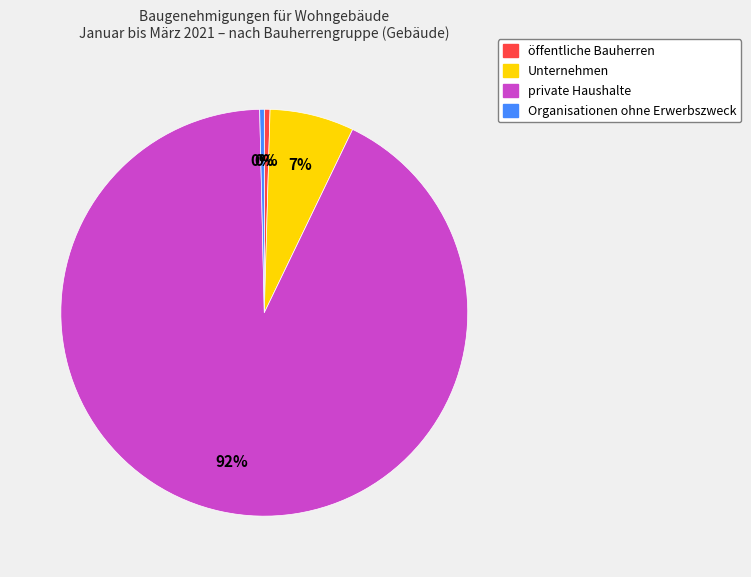

To the nearest percent, what is the combined percentage of Organisationen ohne Erwerbszweck and private Haushalte?

93%